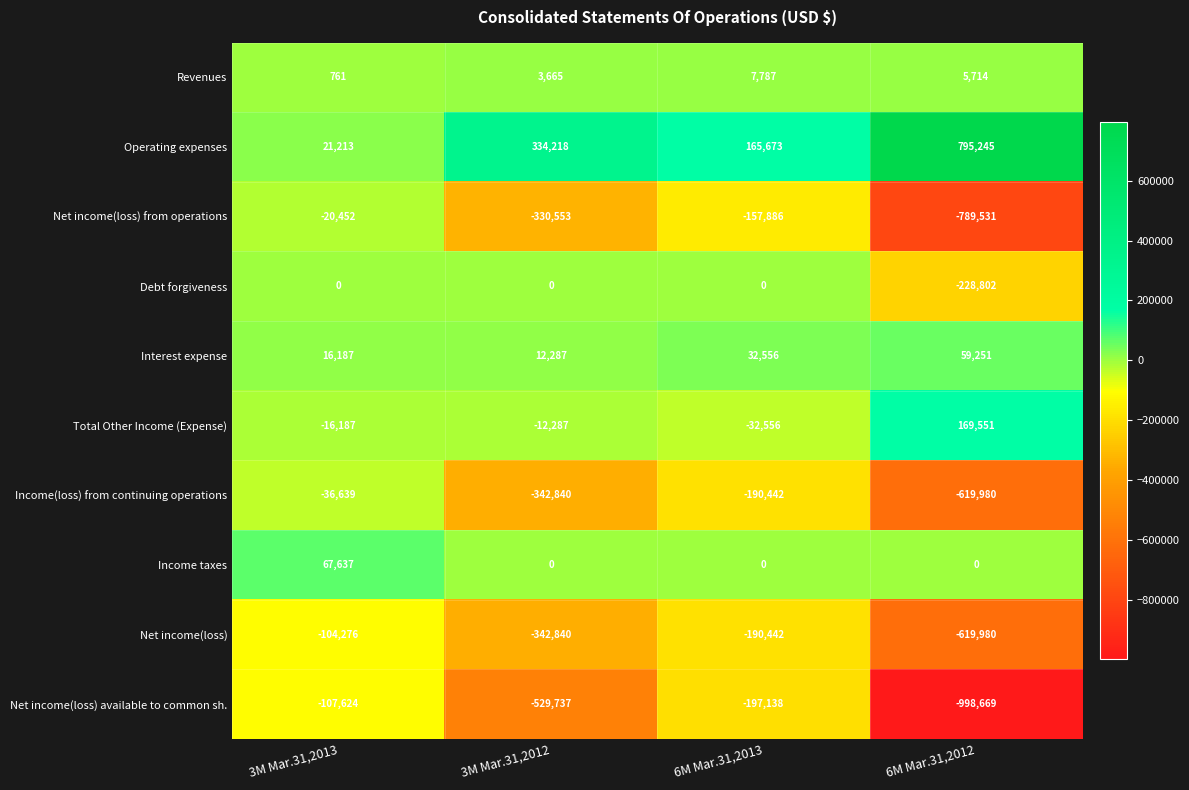

Which category has the highest value across all series?

6M Mar.31,2012